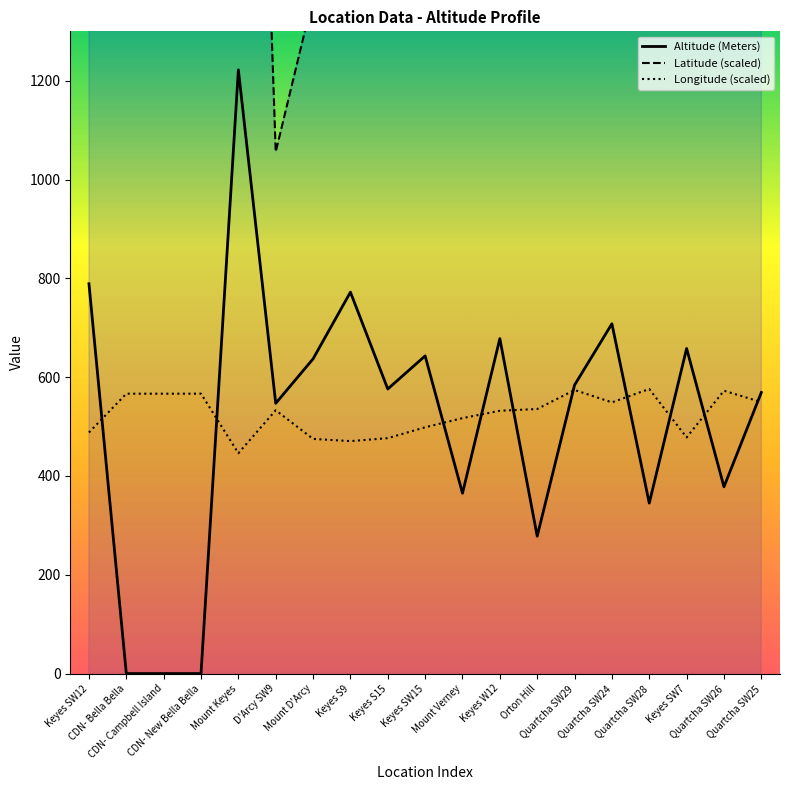

What is the difference between the maximum and minimum values in the Latitude (scaled) series?

2427.0